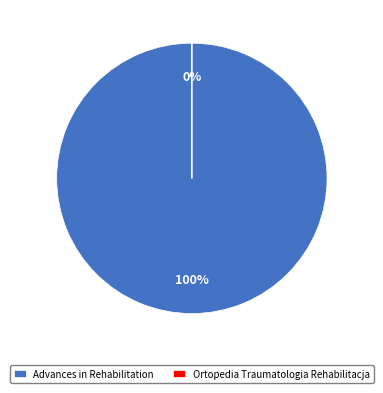

To the nearest percent, what is the difference between the Advances in Rehabilitation and Ortopedia Traumatologia Rehabilitacja slice percentages?

100%